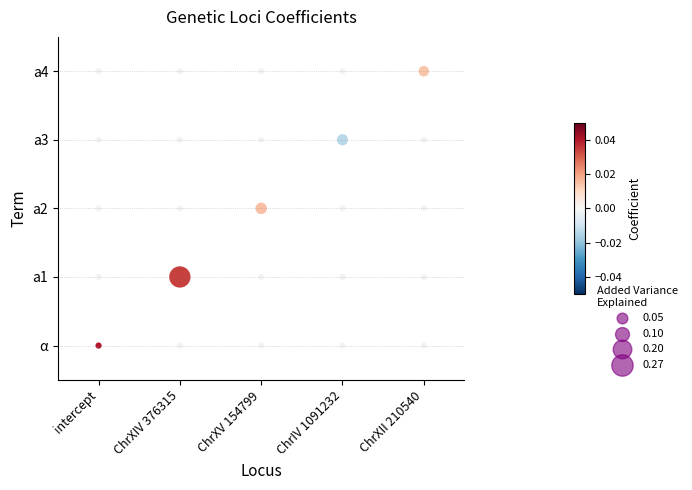

What is the change in value from 12 to 23?

+2